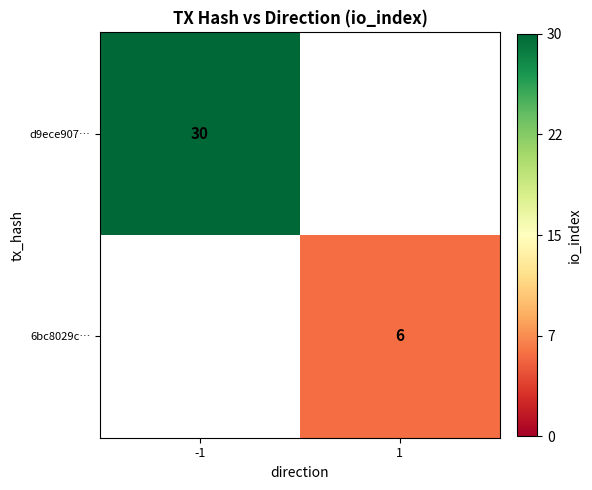

Is it true that d9ece907… equals 17 at -1?

False